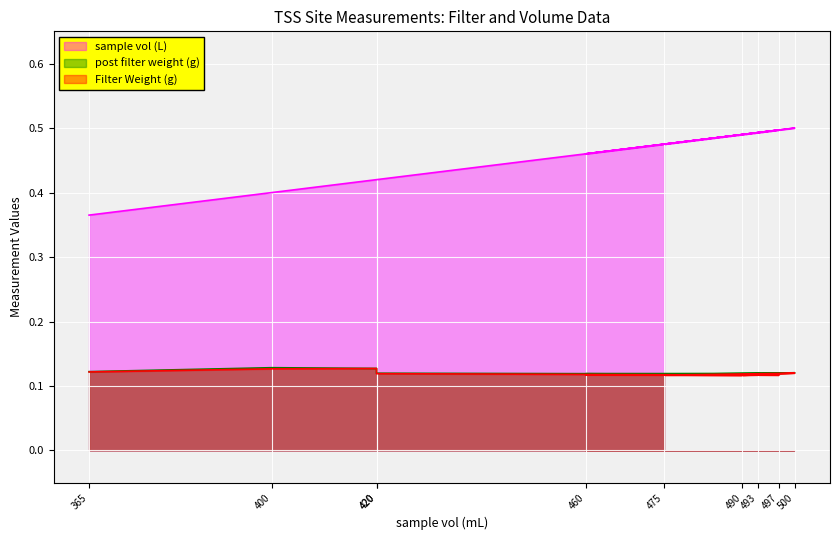

True or false: post filter weight (g) has a value of 0.2 at 400.

False